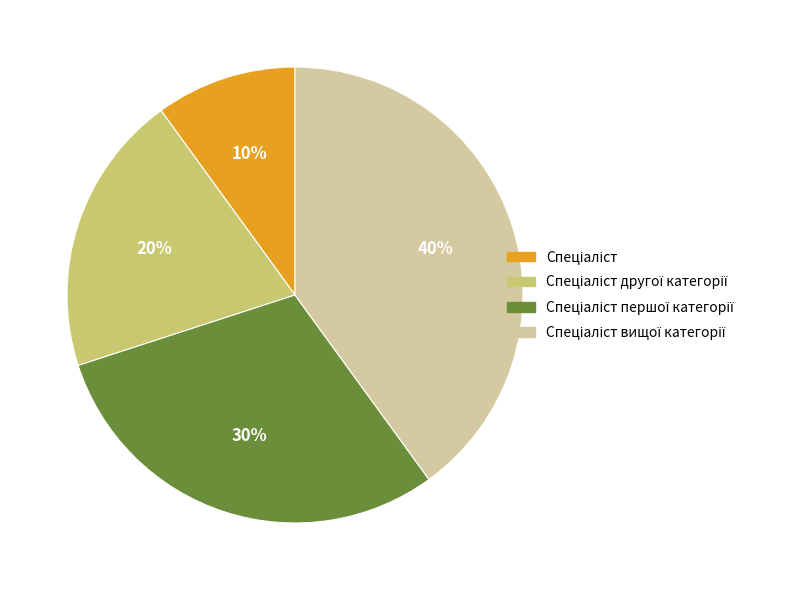

To the nearest percent, what is the average slice percentage?

25%